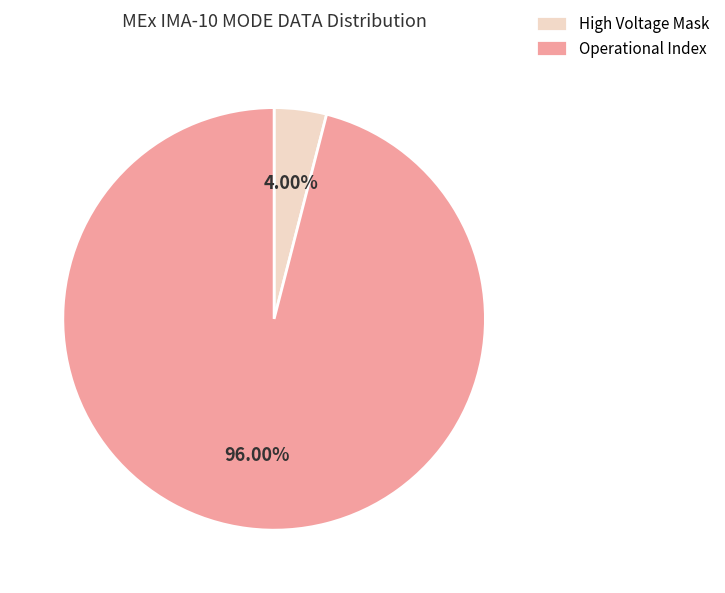

Rank the categories by value from highest to lowest.

Operational Index, High Voltage Mask